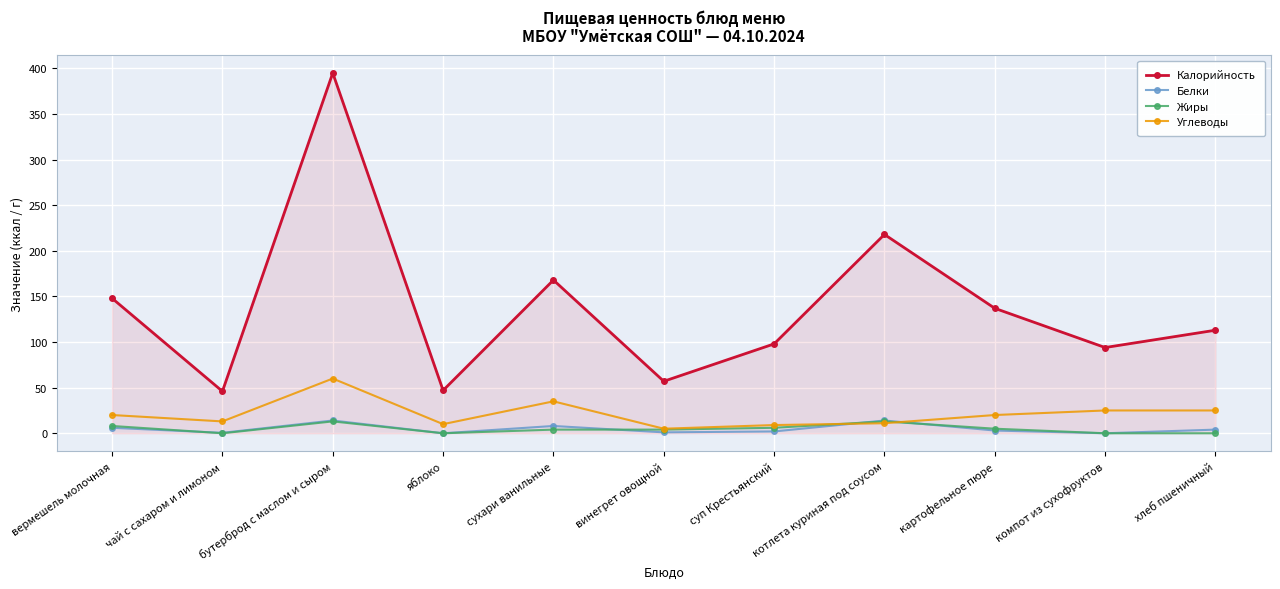

True or false: Углеводы has more than 0 interior local peaks.

True